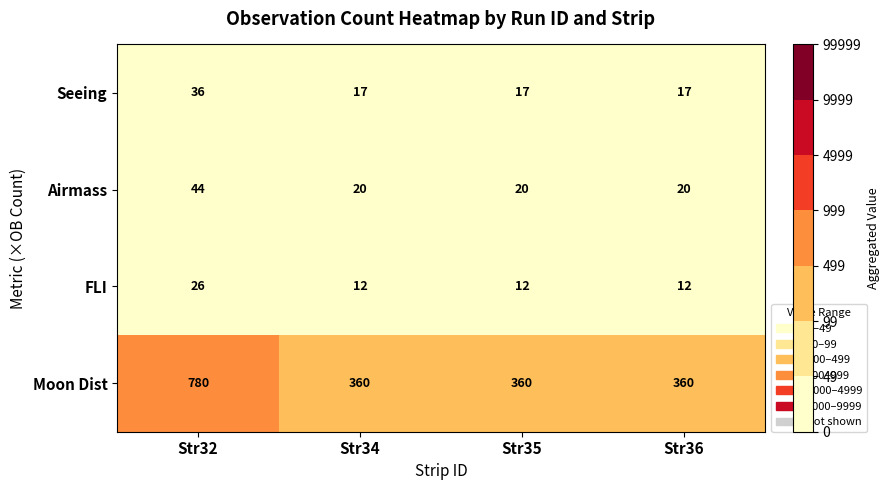

True or false: Airmass has a value of 15 at Str32.

False